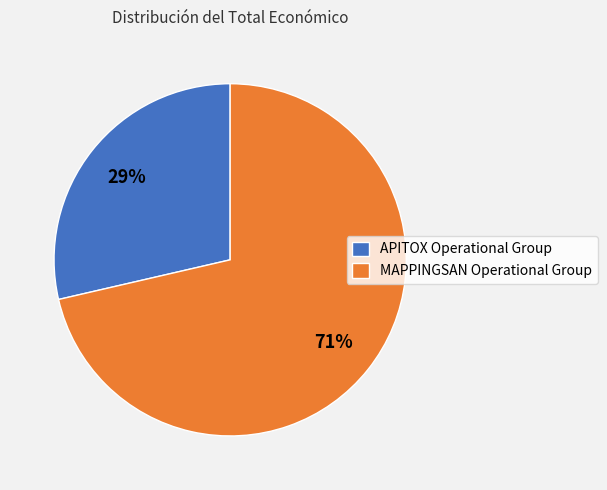

The APITOX Operational Group slice represents 19% of the pie. True or false?

False